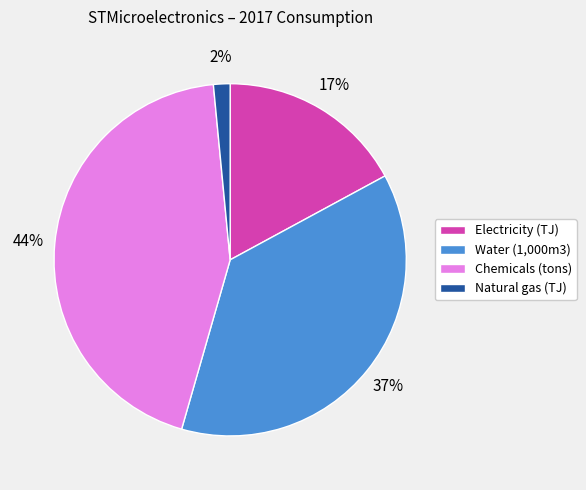

Is there any slice that represents more than half of the pie?

No